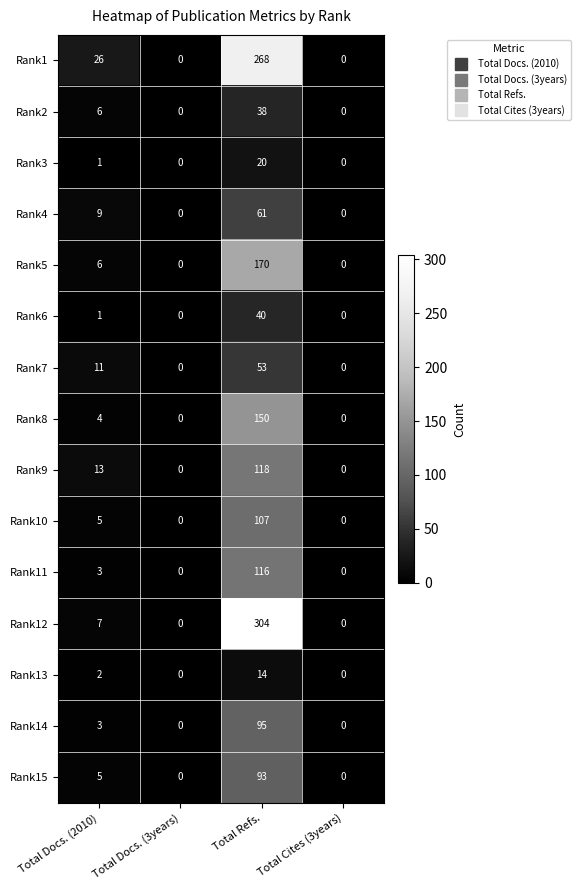

What is the total value across all series at Total Docs. (2010)?

102